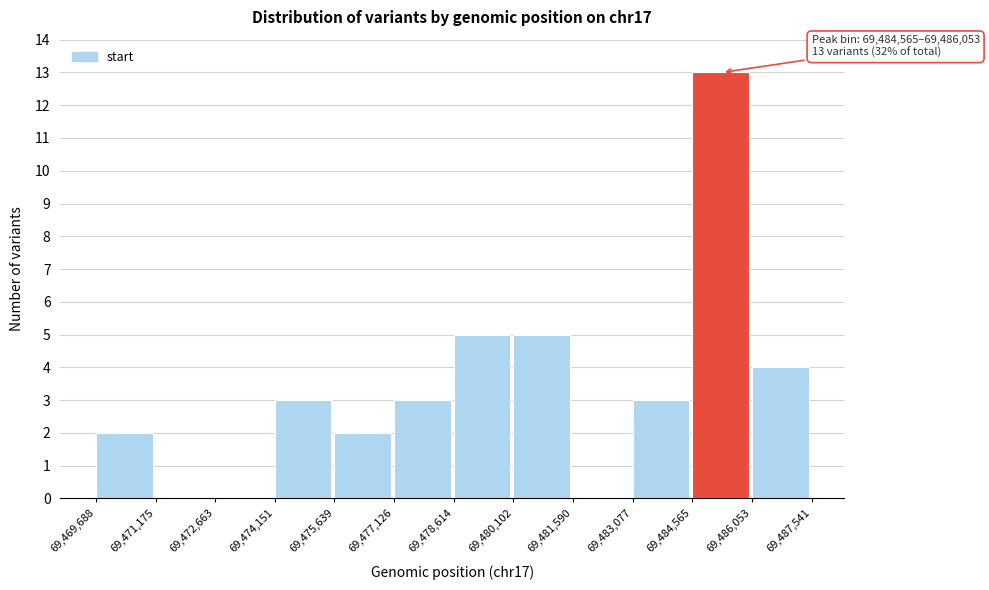

Over which range of the x-axis is the bar tallest?

69,484,565 to 69,486,053